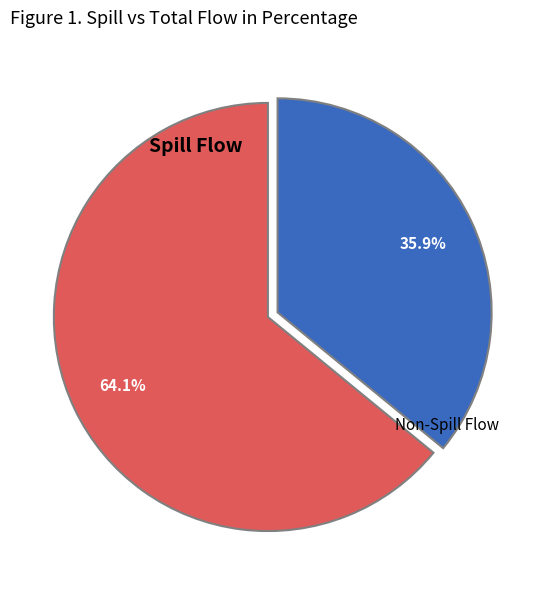

Is there a majority slice in this chart?

Yes